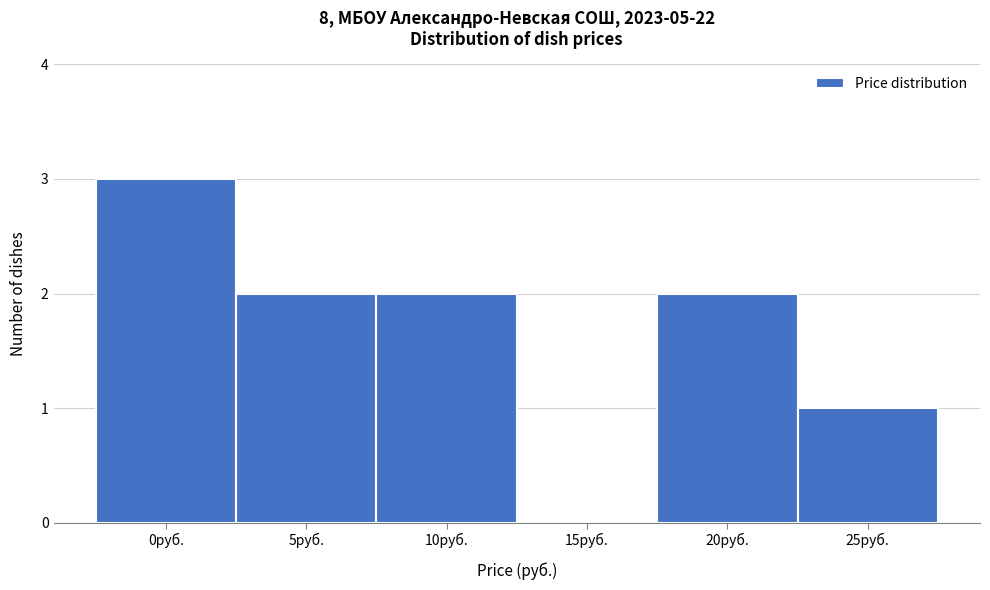

Reading left to right, extract all data points from this chart.

0руб.=3	5руб.=2	10руб.=2	15руб.=0	20руб.=2	25руб.=1